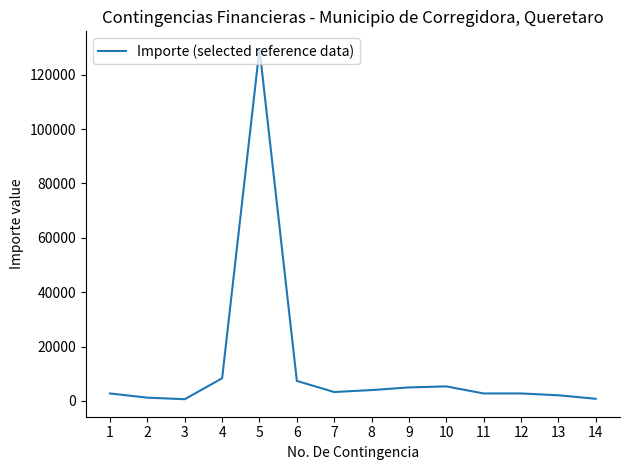

What is the difference between the maximum and minimum values?

128935